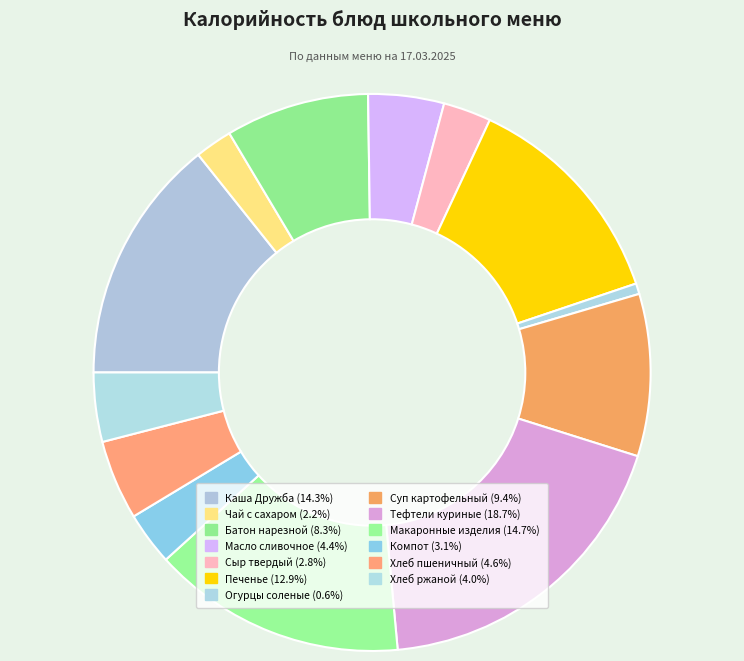

True or false: Батон нарезной accounts for 1% of the total.

False